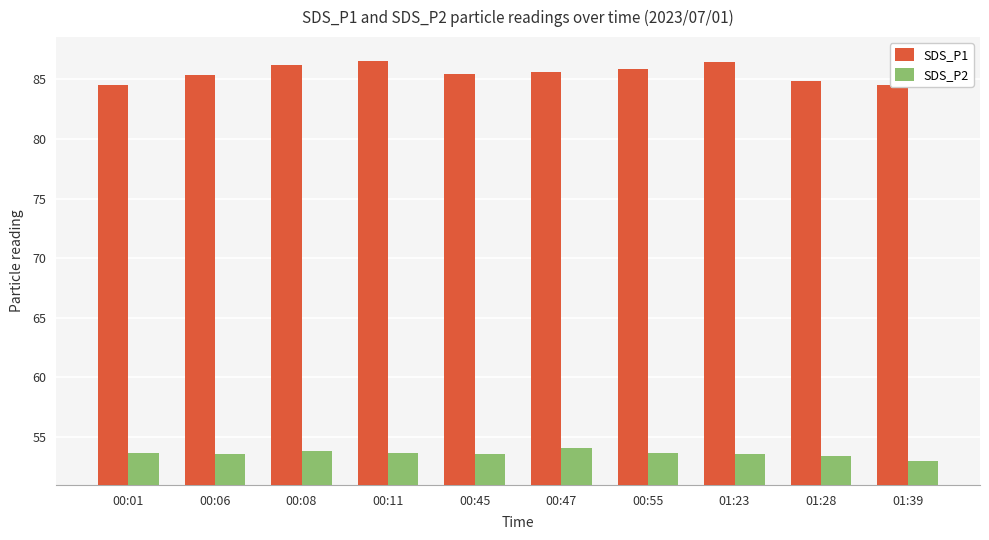

What is the difference between the maximum and minimum values in the SDS_P2 series?

1.1